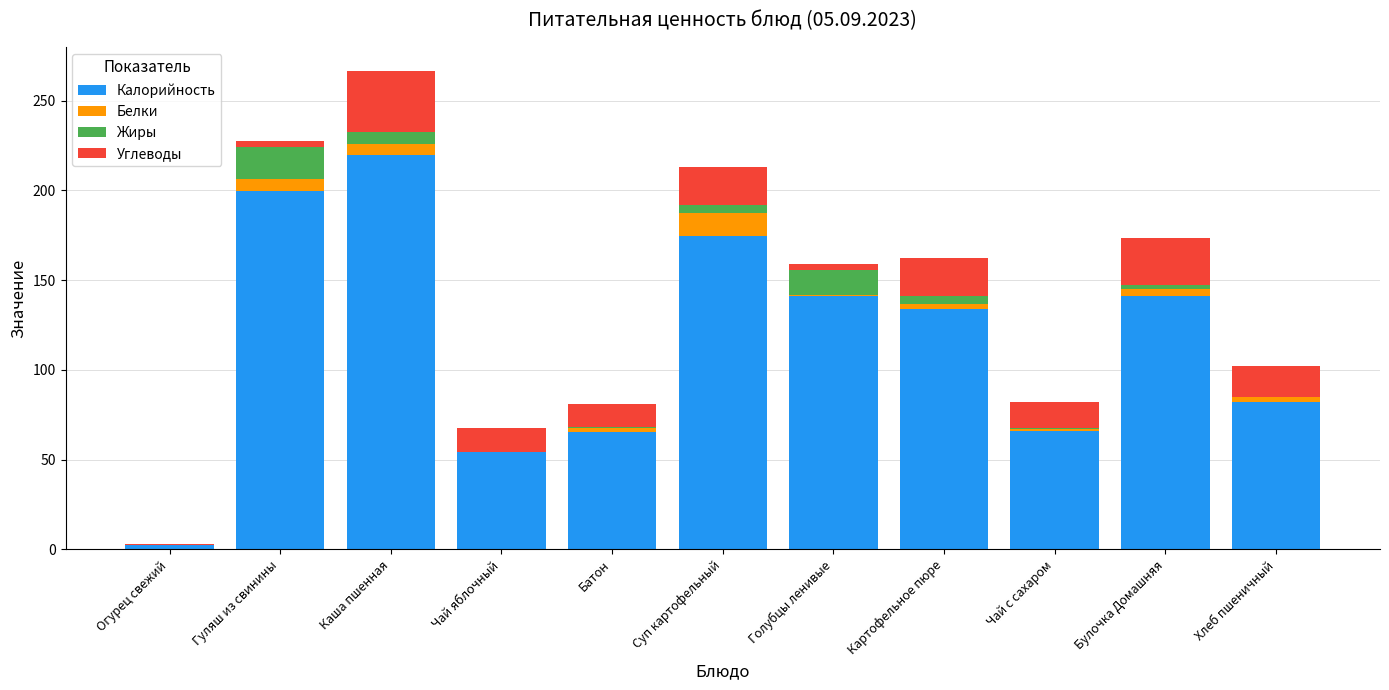

At which category is the sum across all series the highest?

Каша пшенная